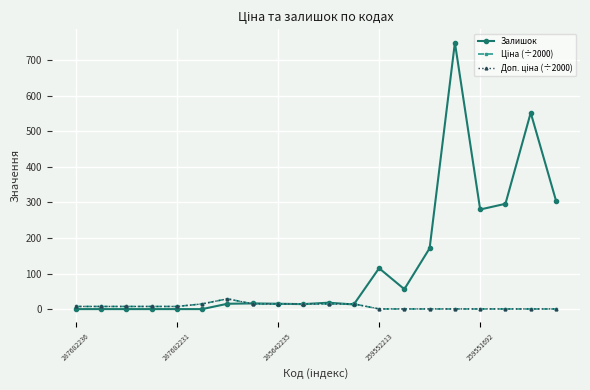

Which series has the largest total across all categories?

Залишок